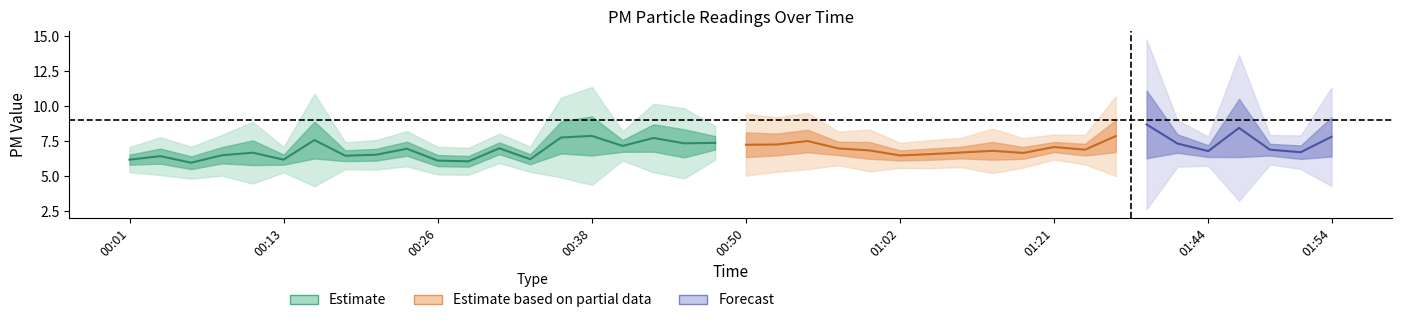

What is the difference between the P1 values at 01:05 and 01:15?

0.4